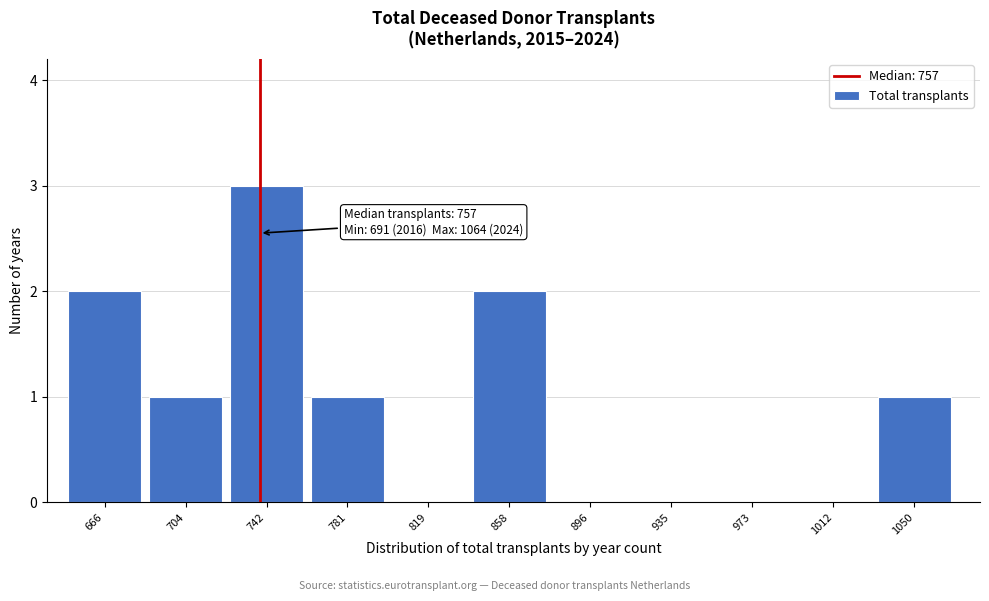

Which label corresponds to the largest value in the chart?

742